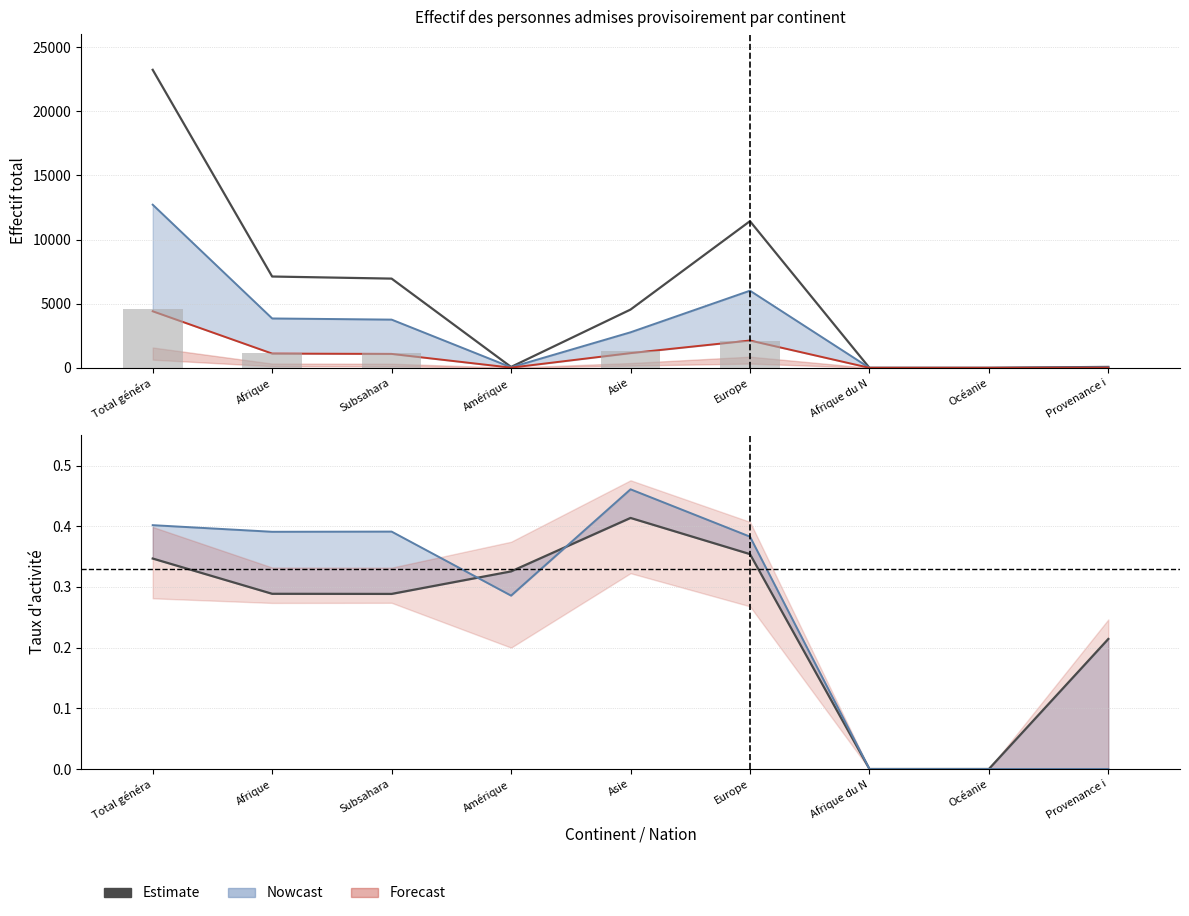

What is the label of the 1st bar from the right?

Provenance i